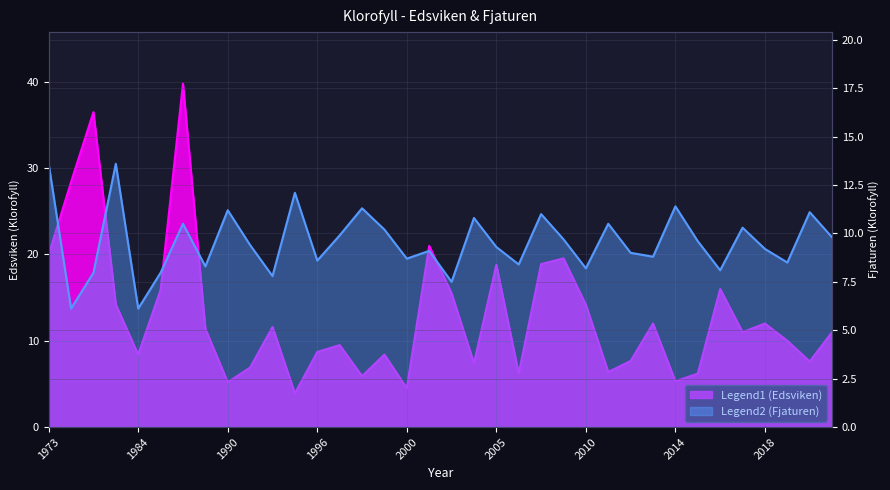

What is the difference between the second highest and second lowest values in the Edsviken series?

32.0